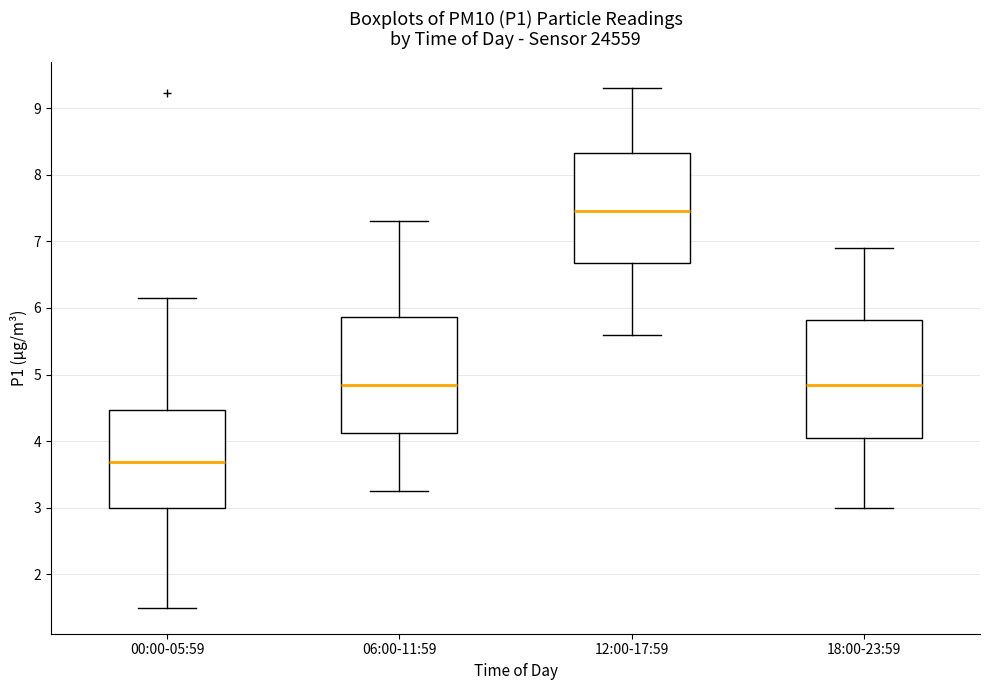

Where does the lower whisker of the box for 12:00-17:59 end on the y-axis? The values are not printed on the chart, so give them approximately, as read against the axis.

5.6